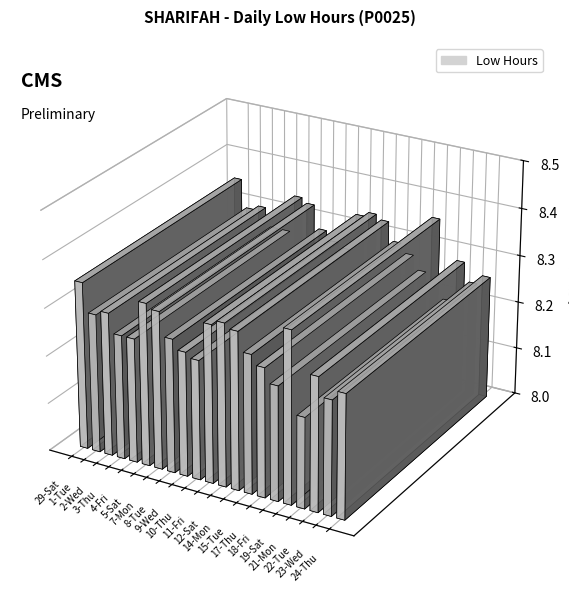

The chart shows a value of 8.3 at 1-Tue. True or false?

True